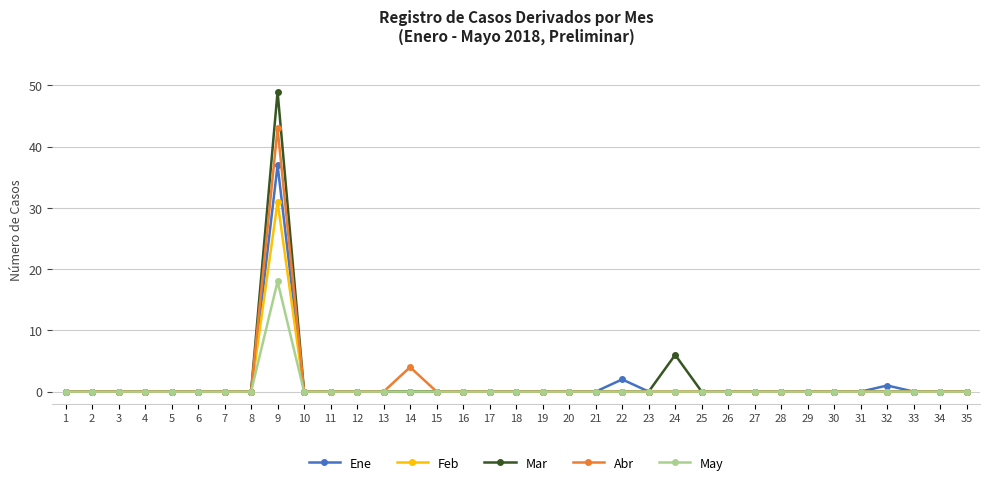

The value of May at 33 is 10. True or false?

False